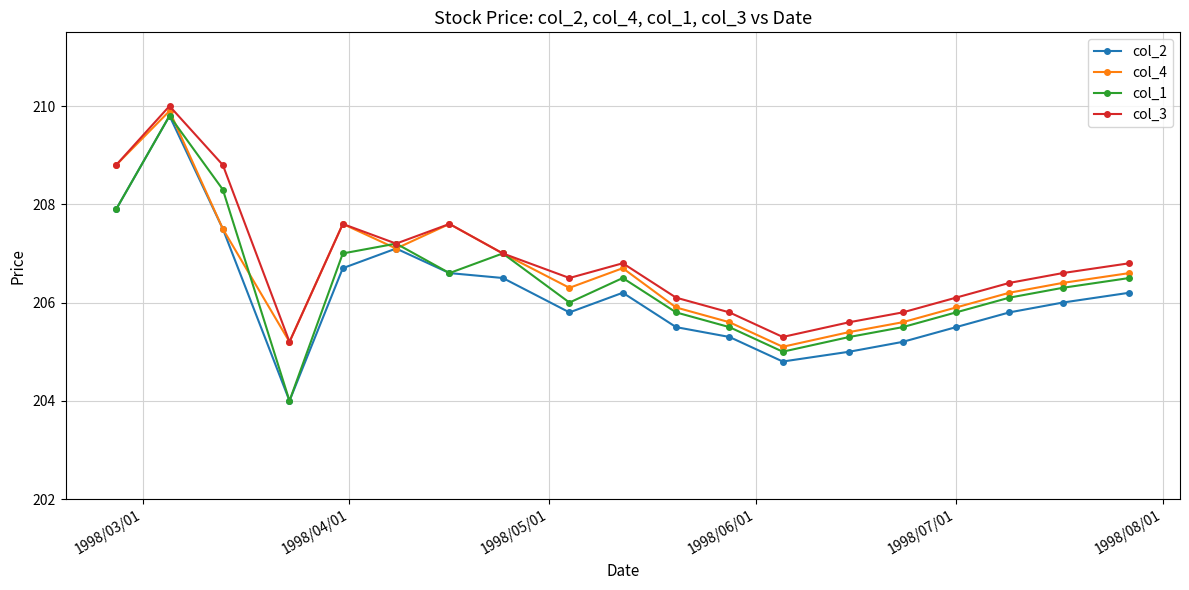

What are all the series names shown in the legend?

col_2, col_4, col_1, col_3